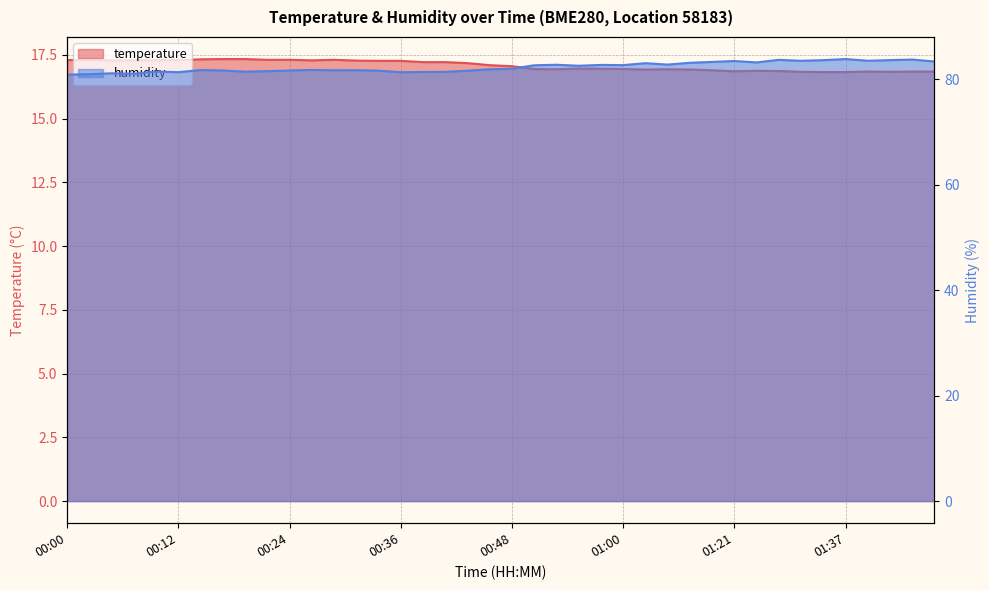

True or false: humidity and temperature intersect in this chart.

False